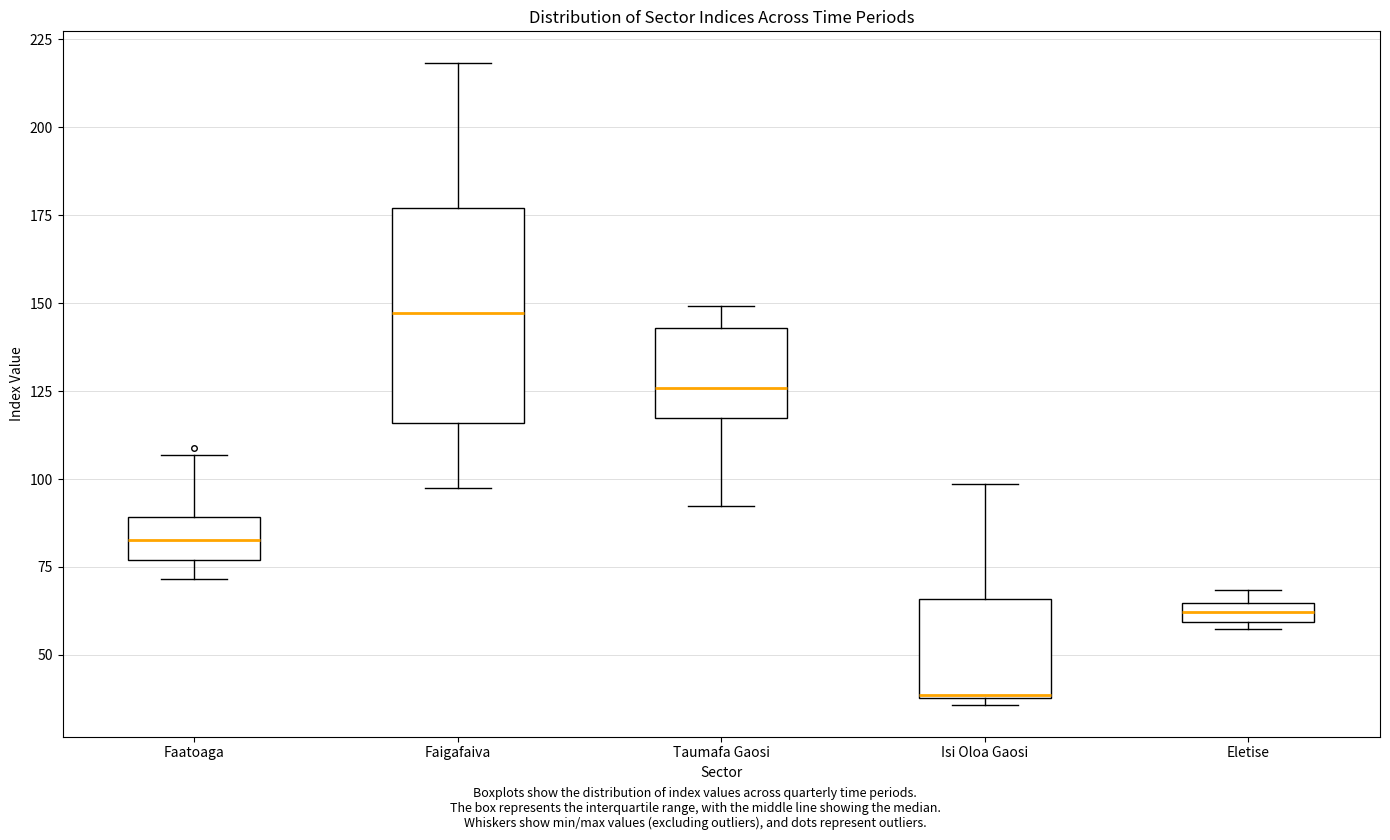

Where is the upper edge of the box for Isi Oloa Gaosi on the y-axis? The values are not printed on the chart, so give them approximately, as read against the axis.

65